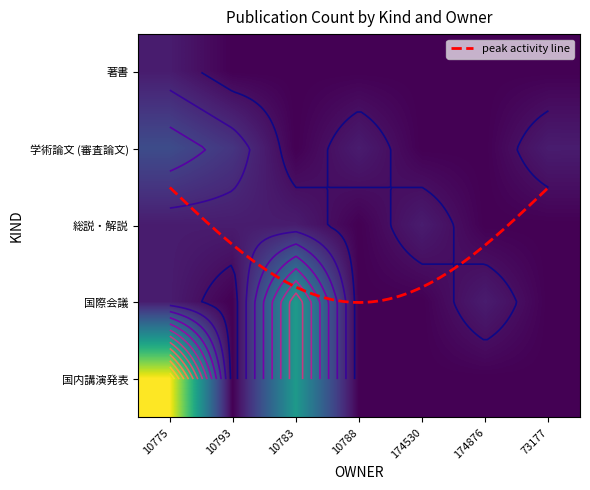

What is the difference between the maximum and second lowest values in the 学術論文 (審査論文) series?

3